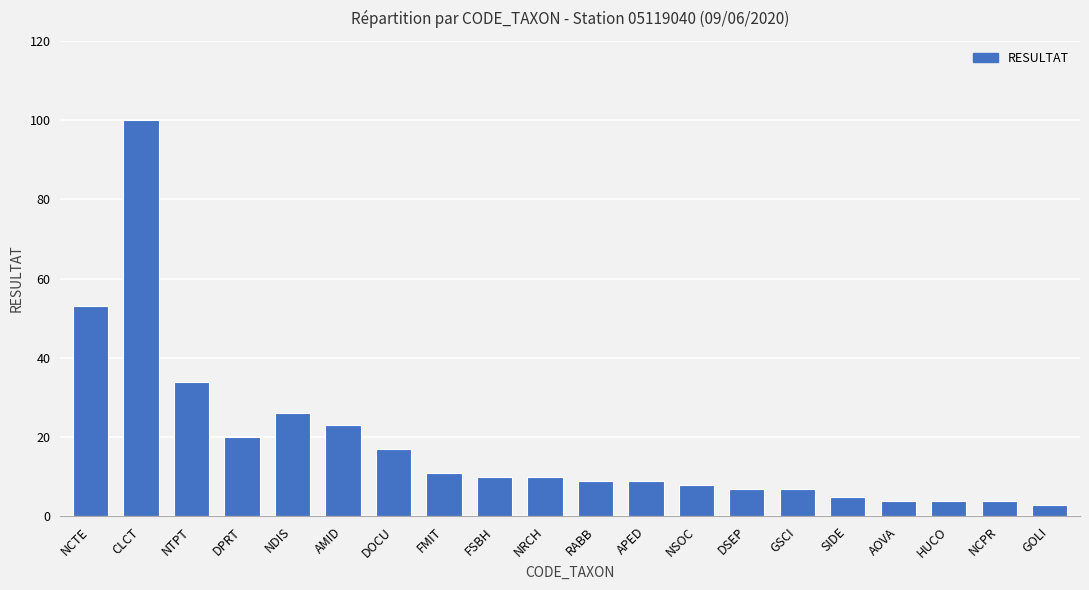

What value does the data have at NRCH, to the nearest 10?

10